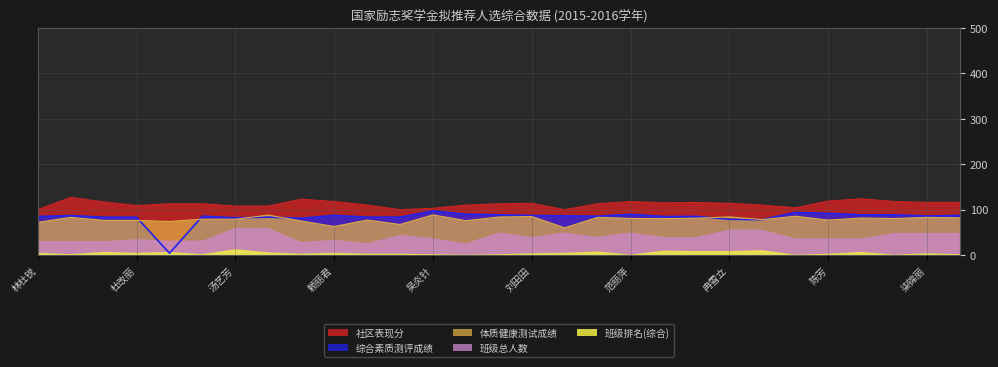

Which series has the largest total across all categories?

社区表现分